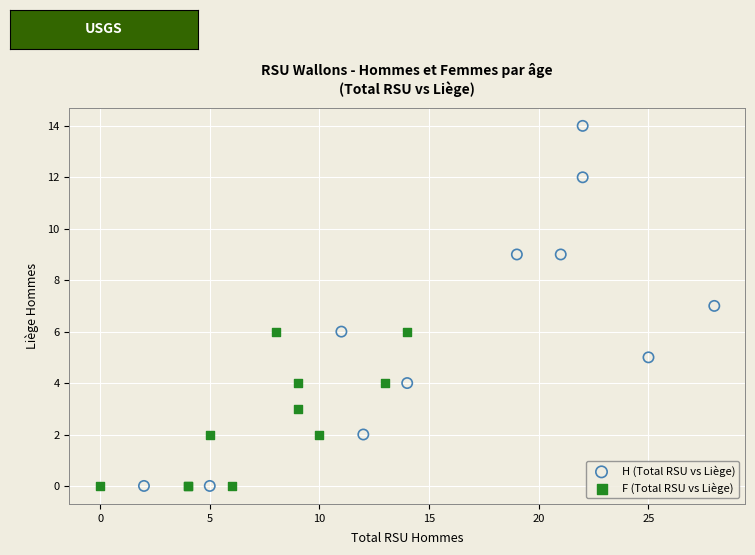

Which series has the largest Y range (max minus min)?

H (Total RSU vs Liège)